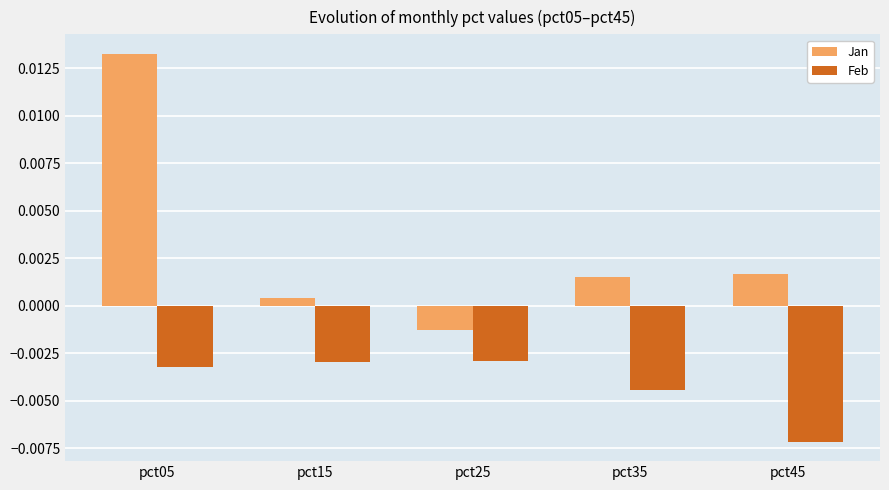

Count the number of data series in this chart.

2